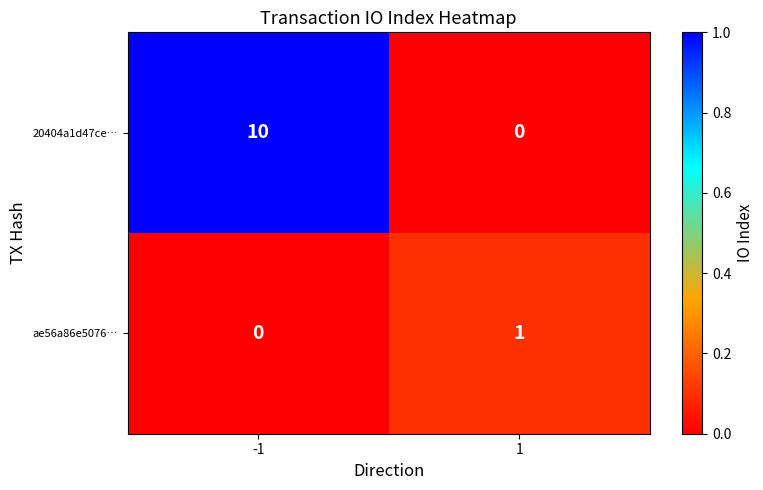

What is the spread (max minus min) of values at 1?

1